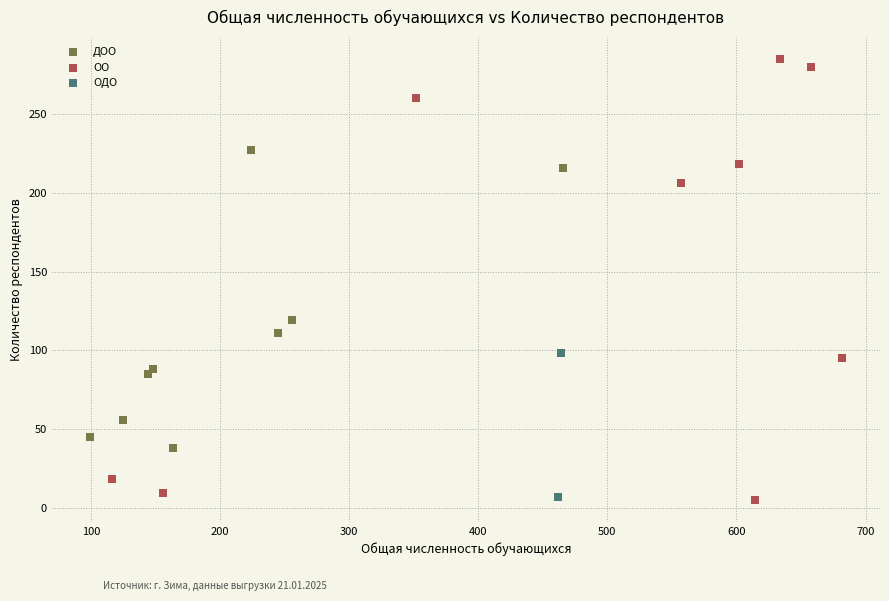

What are all the series names shown in the legend?

ДОО, ОО, ОДО